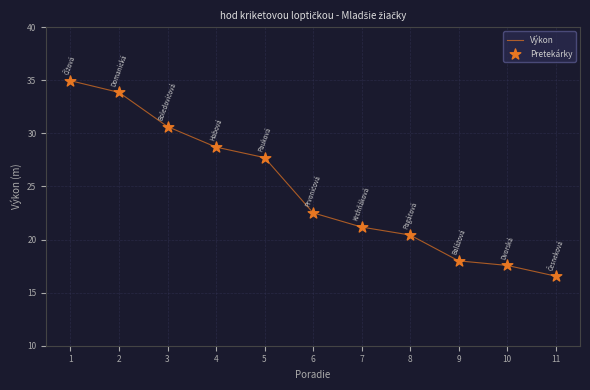

What is the change in value from 3 to 10?

-13.1